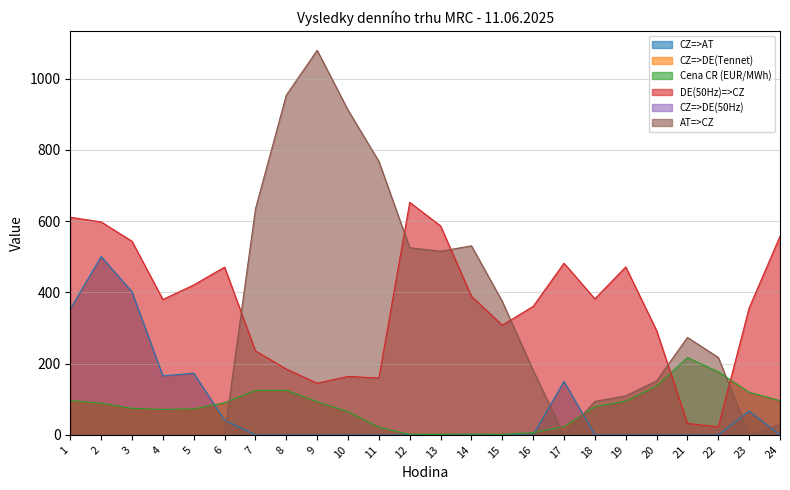

After their last crossing, which series has the higher values: CZ=>AT or AT=>CZ?

AT=>CZ